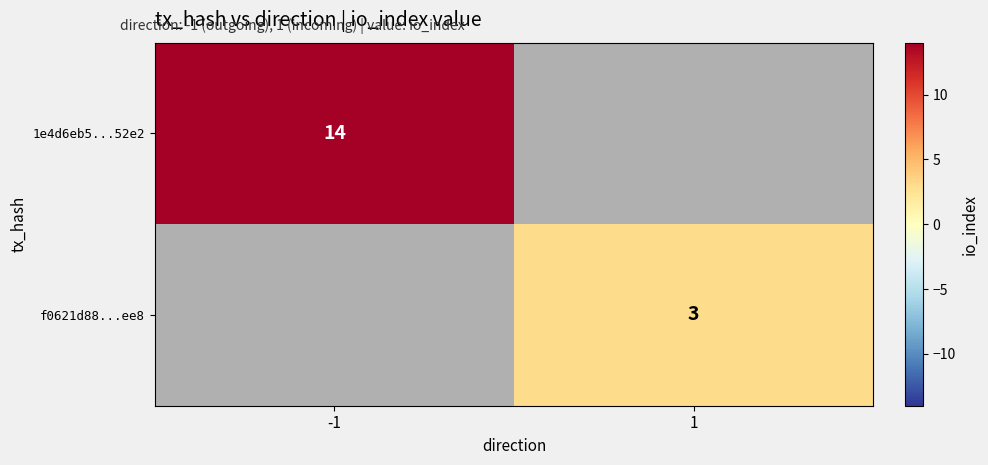

At which category does the chart reach its peak across all series?

-1